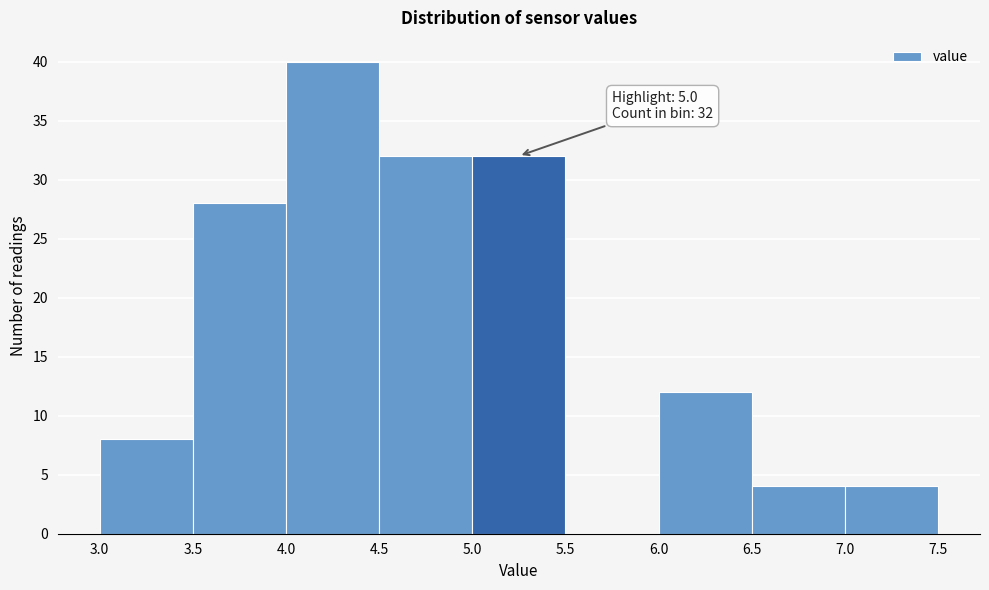

Over which range of the x-axis is the bar tallest?

4.0 to 4.5